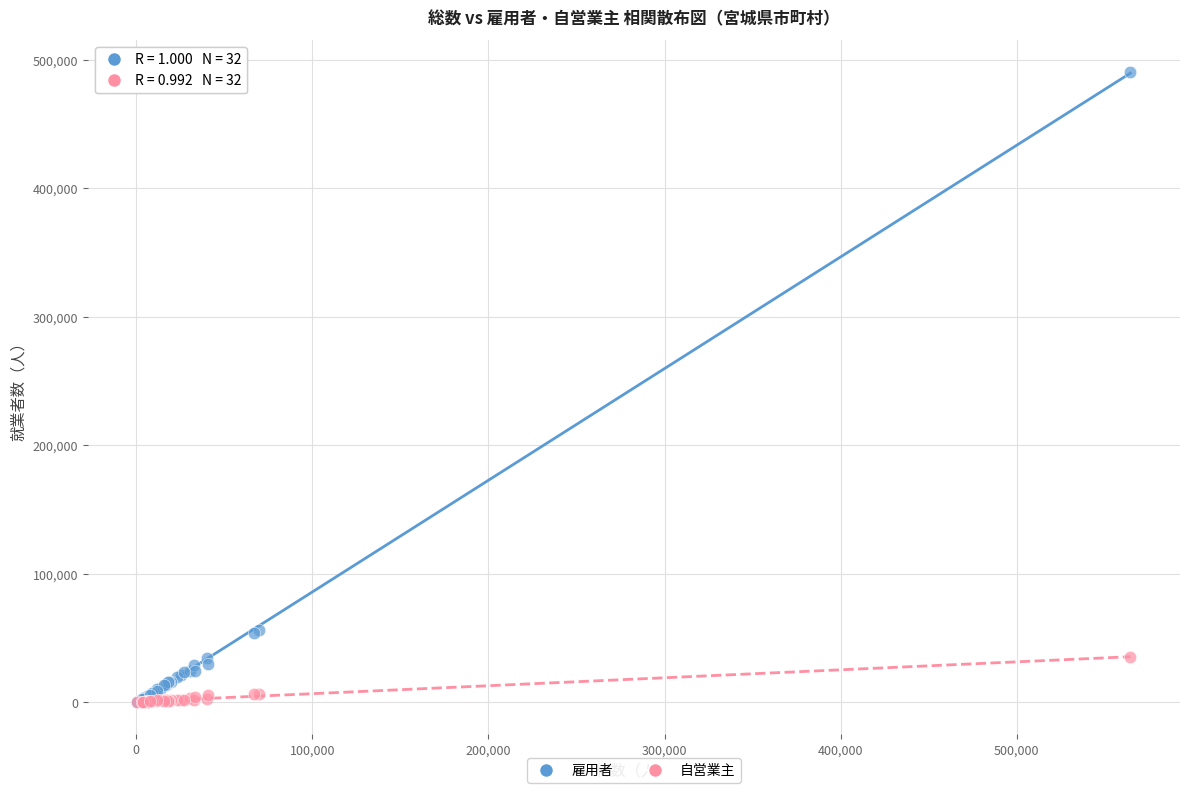

What are all the series names shown in the legend?

雇用者, 自営業主